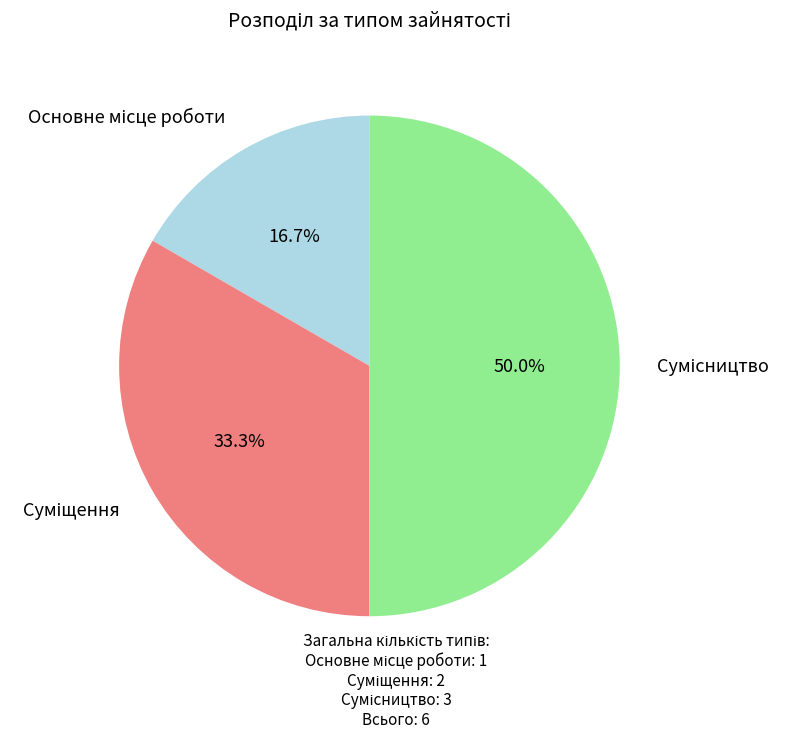

Which category has the smallest portion of the pie?

Основне місце роботи